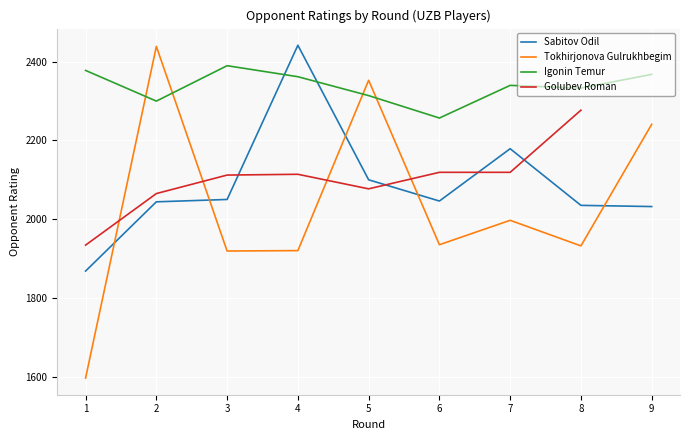

How many values in the Sabitov Odil series are below 2046?

4